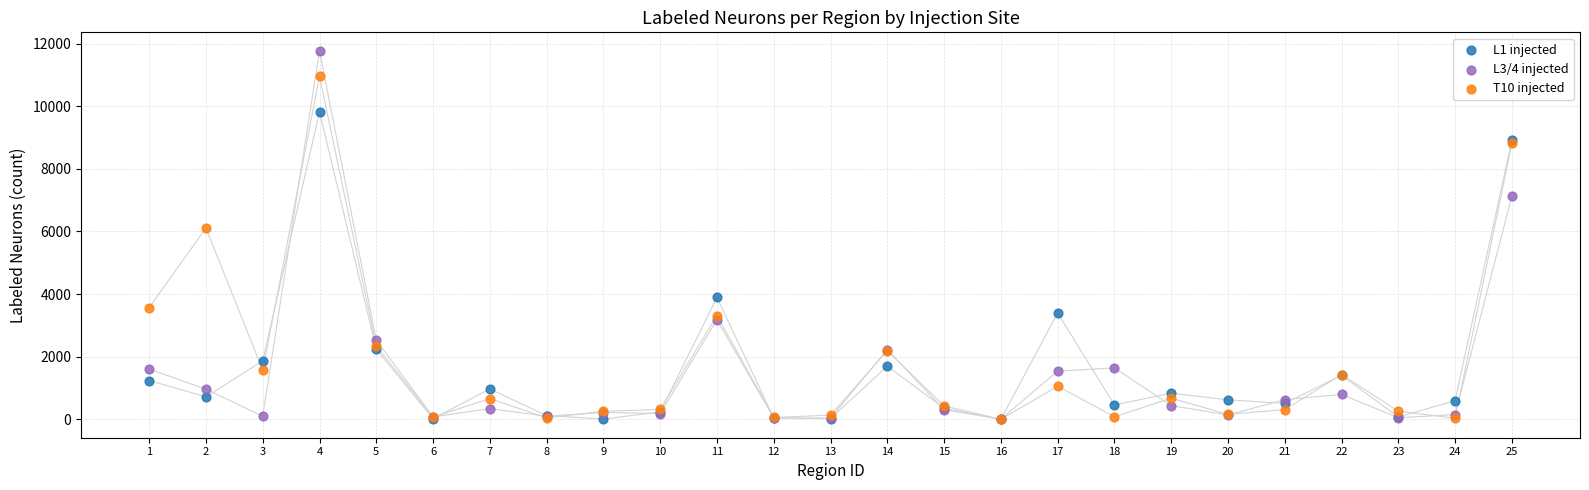

Across all series, what Y value is closest to 5887?

6112